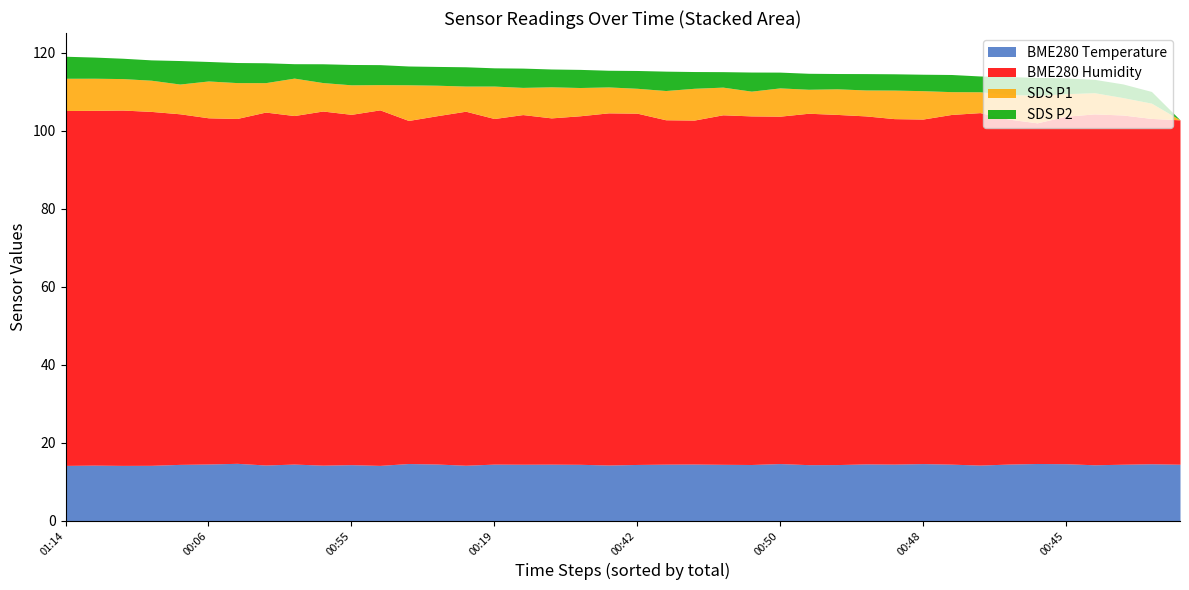

True or false: SDS_P1 has more than 0 points higher than both neighbors.

True